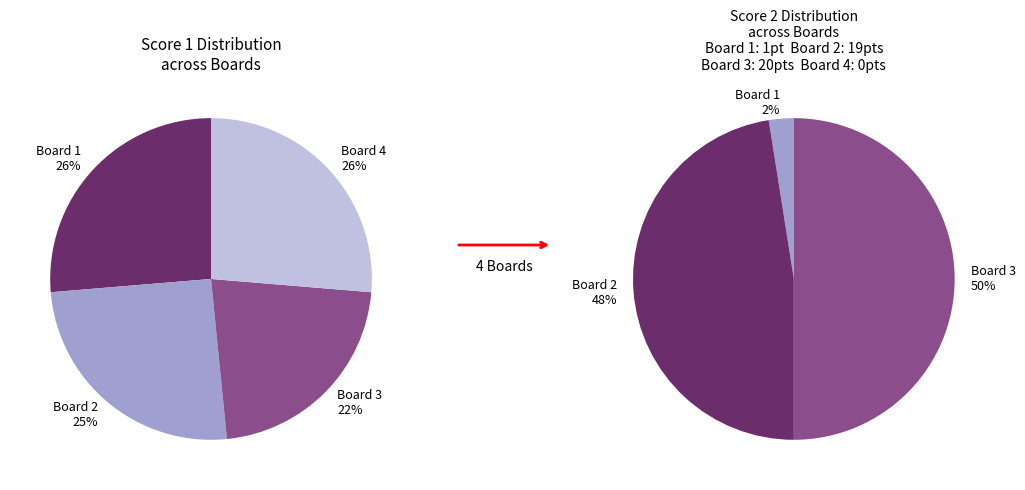

To the nearest percent, what is the difference between the largest and smallest slice percentages?

50%